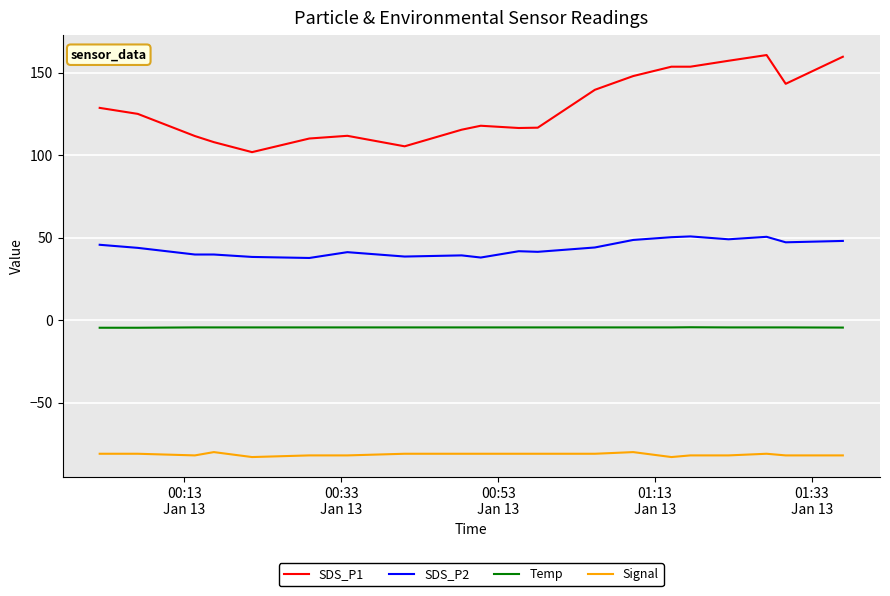

What is the lowest value of the SDS_P2 series?

37.7